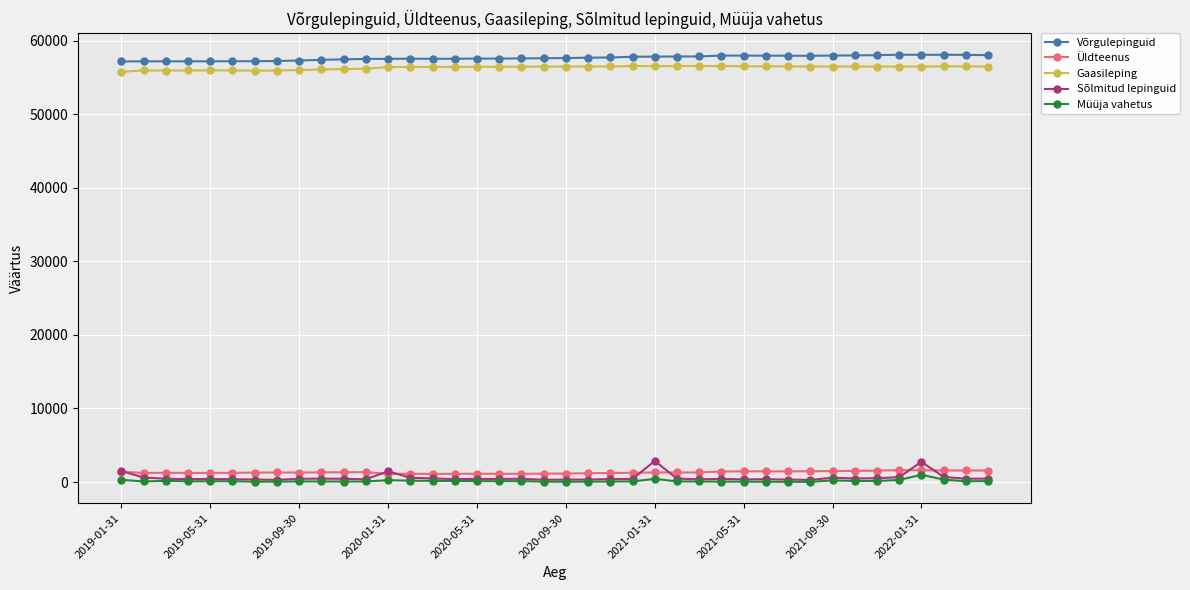

True or false: Üldteenus and Gaasileping intersect in this chart.

False